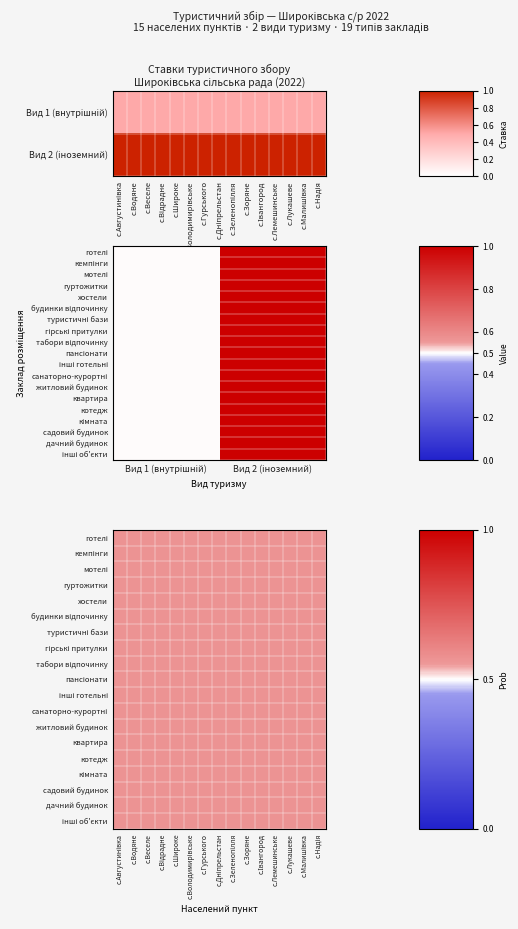

Reading left to right, list all the values displayed in this chart.

с.Августинівка: 0=0.5	1=1.0
с.Водяне: 0=0.5	1=1.0
с.Веселе: 0=0.5	1=1.0
с.Відрадне: 0=0.5	1=1.0
с.Широке: 0=0.5	1=1.0
с.Володимирівське: 0=0.5	1=1.0
с.Гурського: 0=0.5	1=1.0
с.Дніпрельстан: 0=0.5	1=1.0
с.Зеленопілля: 0=0.5	1=1.0
с.Зоряне: 0=0.5	1=1.0
с.Івангород: 0=0.5	1=1.0
с.Лемешинське: 0=0.5	1=1.0
с.Лукашеве: 0=0.5	1=1.0
с.Малишівка: 0=0.5	1=1.0
с.Надія: 0=0.5	1=1.0